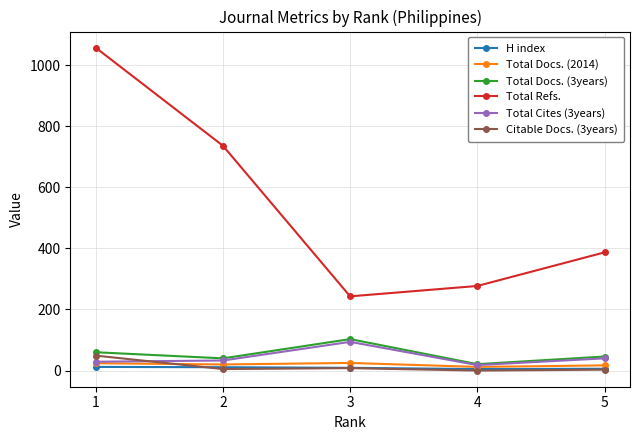

What is the value of the Total Cites (3years) point at the 5th from the left?

40